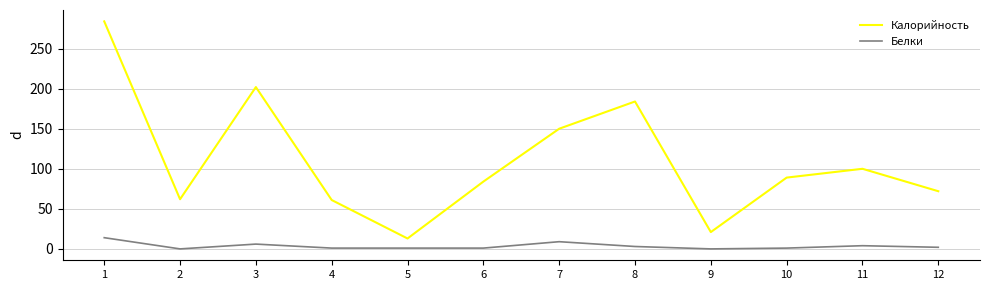

The Белки series shows 3 at 8. True or false?

True